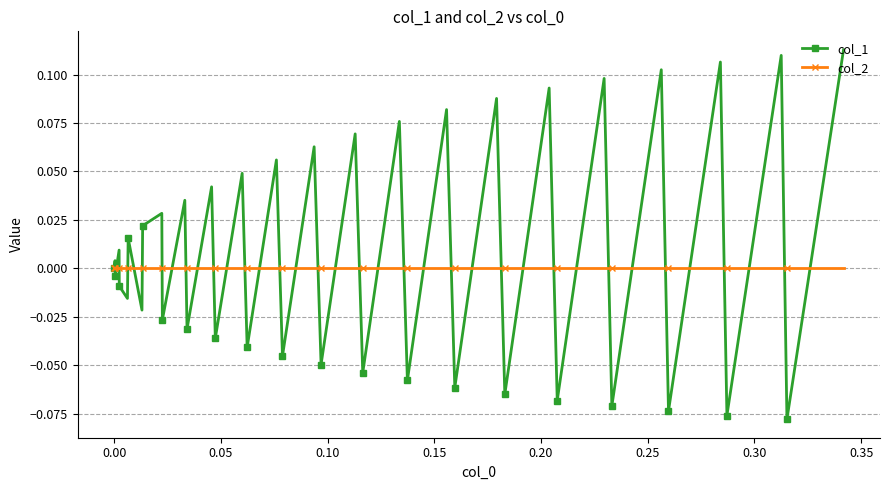

After their last crossing, which series has the higher values: col_1 or col_2?

col_1